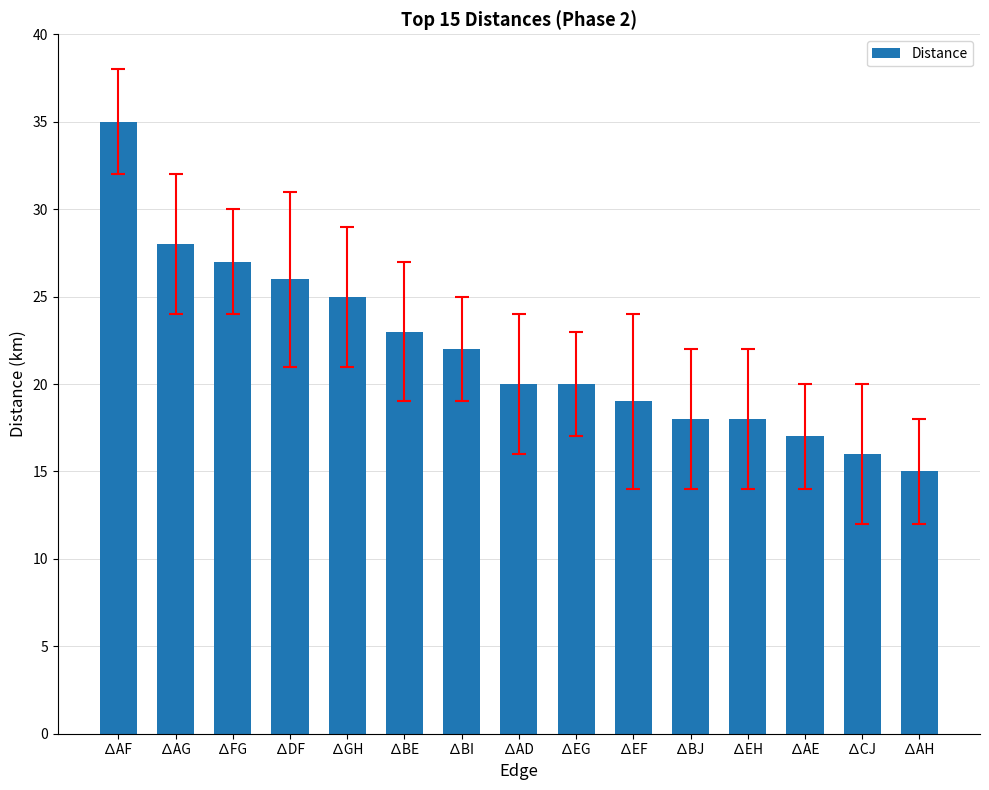

What is the difference between the second highest and second lowest values?

12